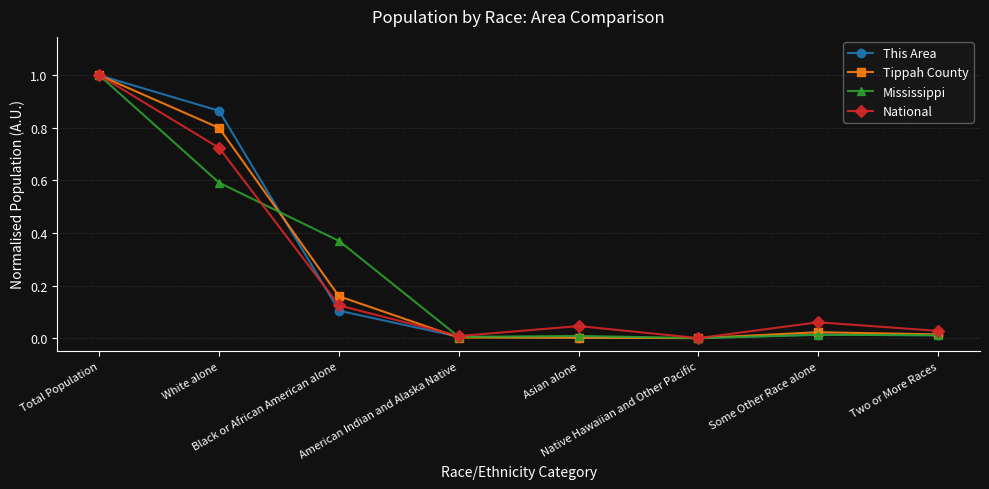

What is the maximum value for This Area?

1.0